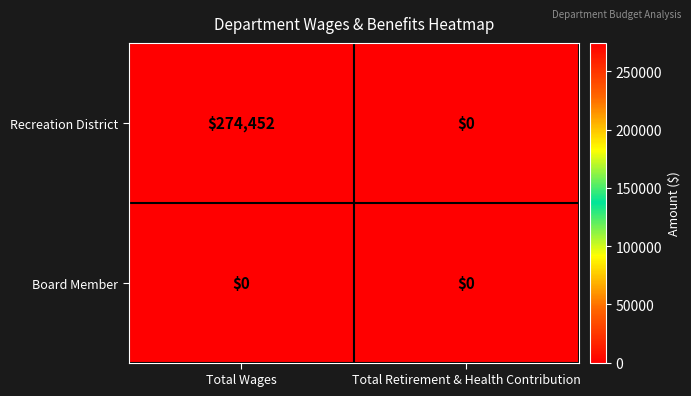

List the labels in order of Recreation District value, largest first.

Total Wages, Total Retirement & Health Contribution